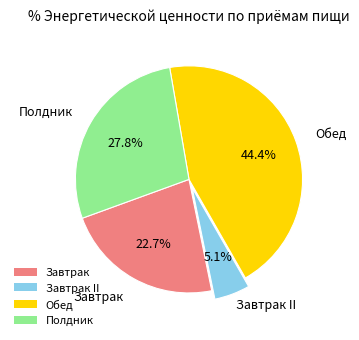

How many slices are in this pie chart?

4